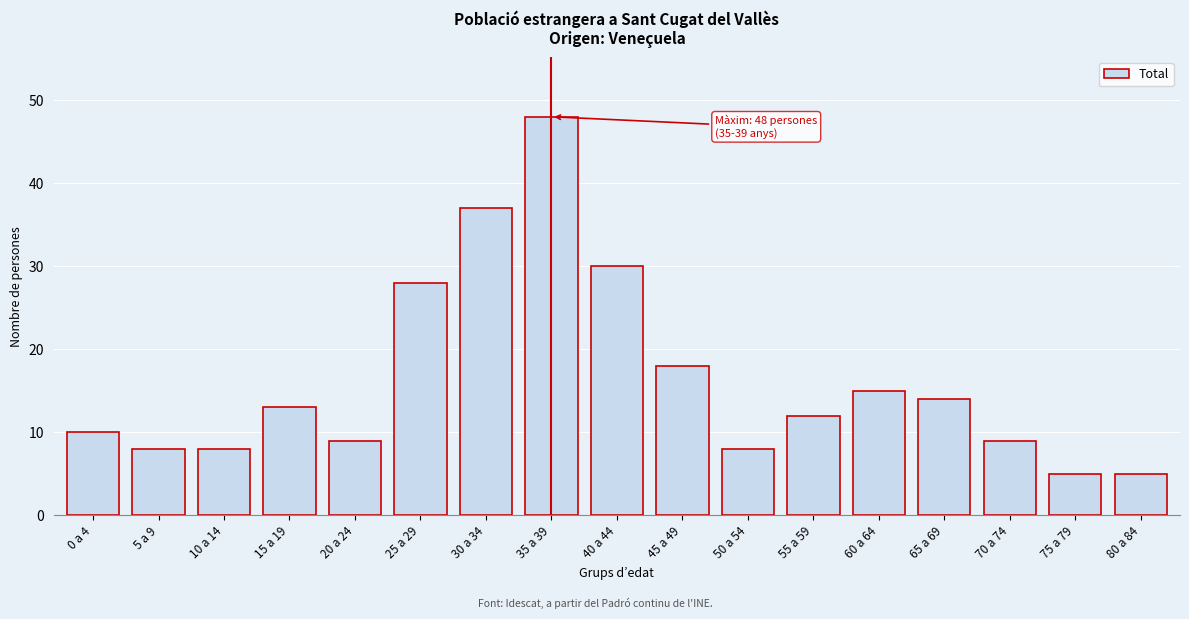

Reading left to right, extract all data points from this chart.

0 a 4=10	5 a 9=8	10 a 14=8	15 a 19=13	20 a 24=9	25 a 29=28	30 a 34=37	35 a 39=48	40 a 44=30	45 a 49=18	50 a 54=8	55 a 59=12	60 a 64=15	65 a 69=14	70 a 74=9	75 a 79=5	80 a 84=5